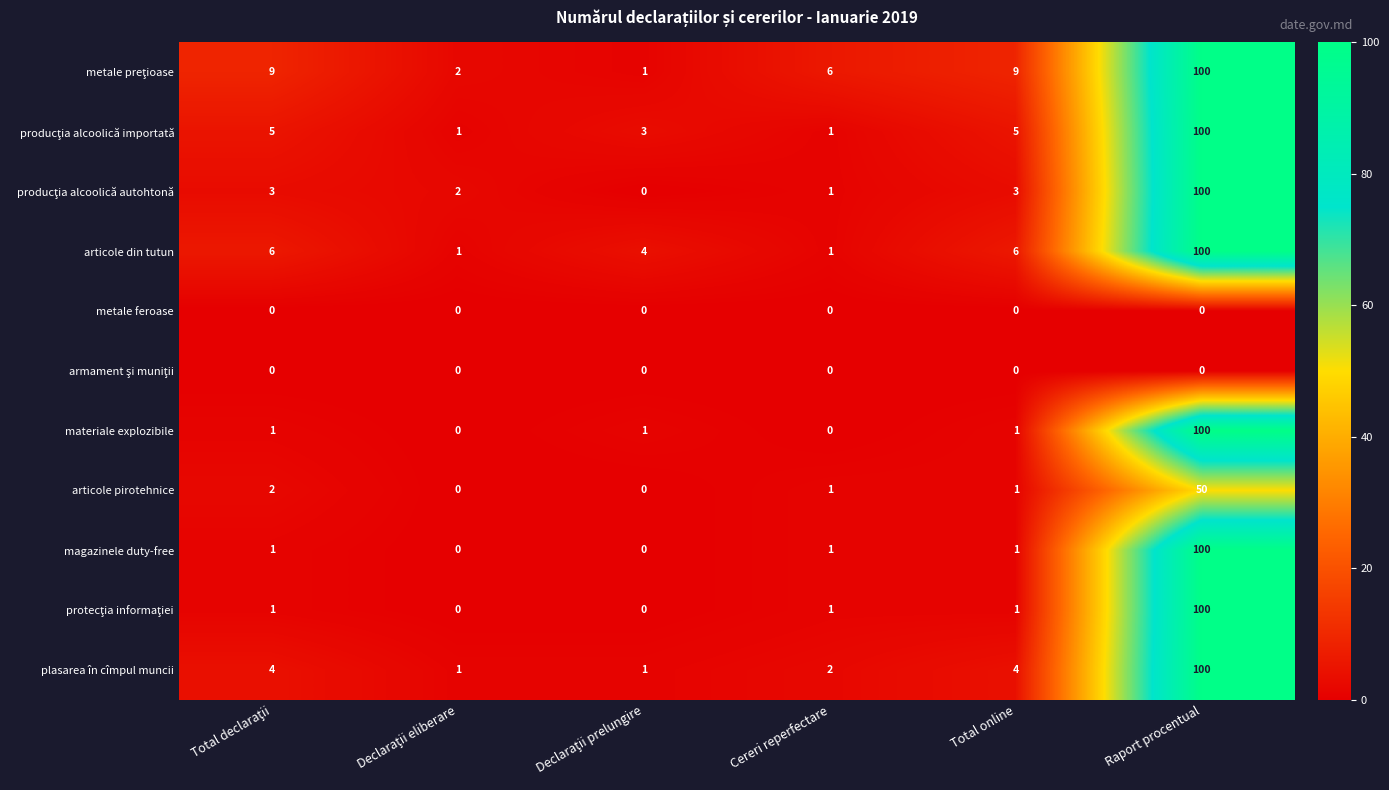

The value of articole pirotehnice at Cereri reperfectare is 1. True or false?

True